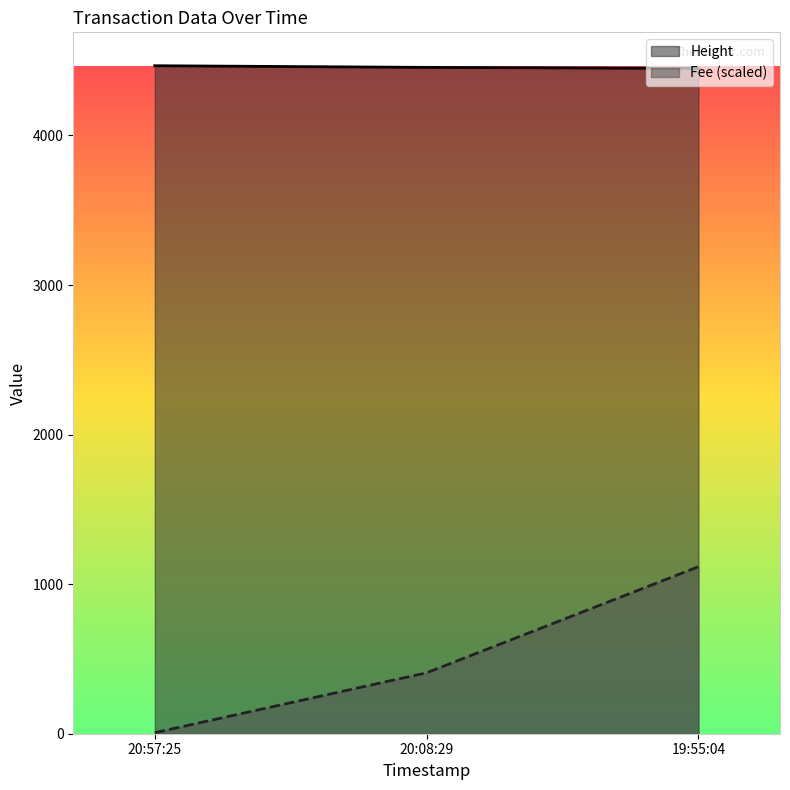

What is the sum of the Height values at 20:57:25 and 20:08:29?

8921.0